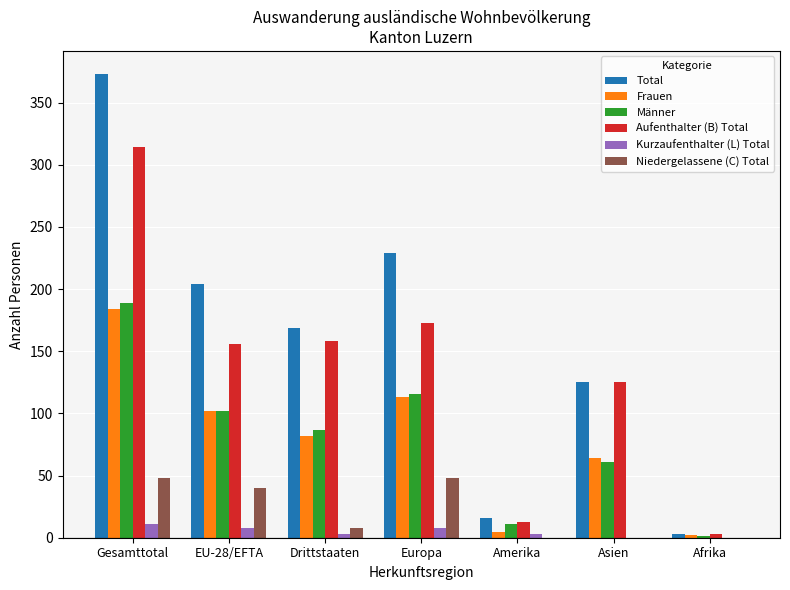

Which series changed the most between Gesamttotal and EU-28/EFTA?

Total